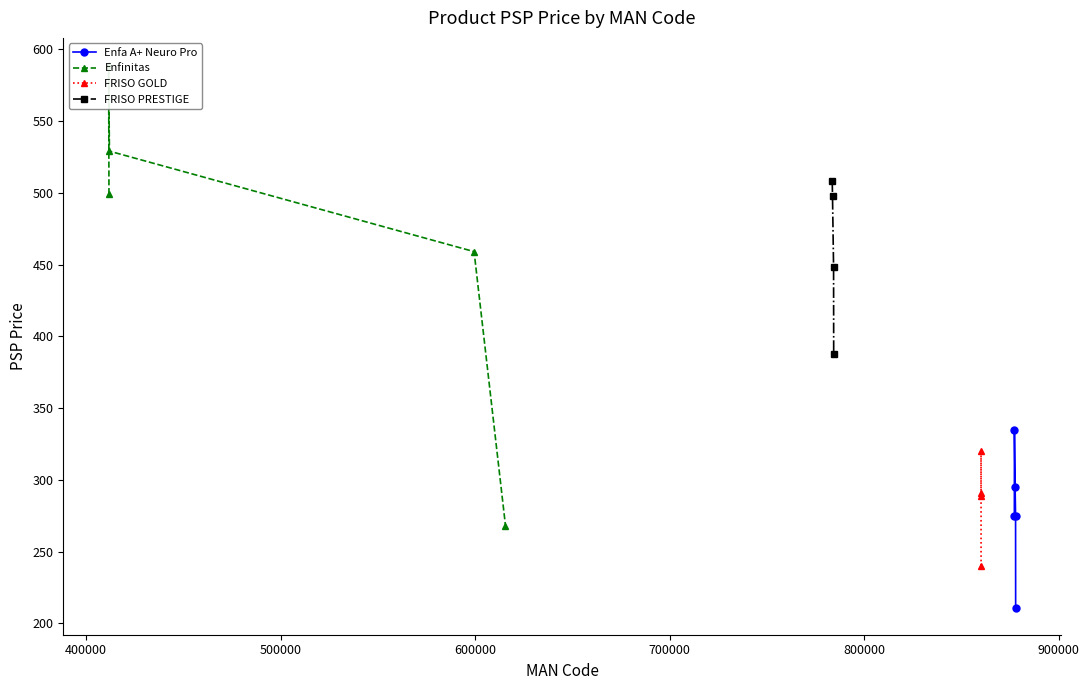

Is it true that Enfa A+ Neuro Pro equals 279 at 877852?

False